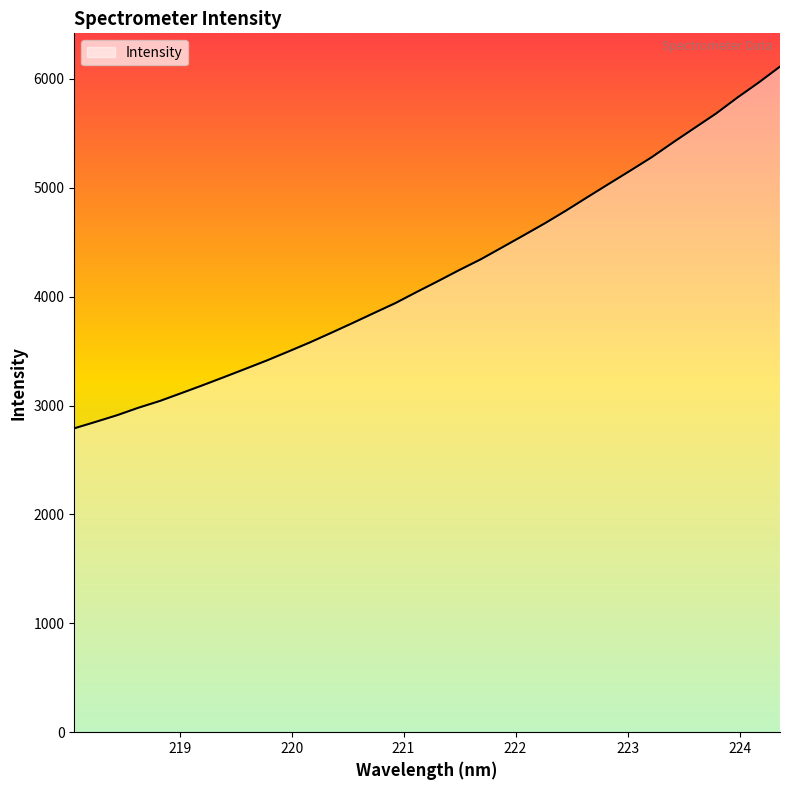

What is the greatest value displayed?

6112.6